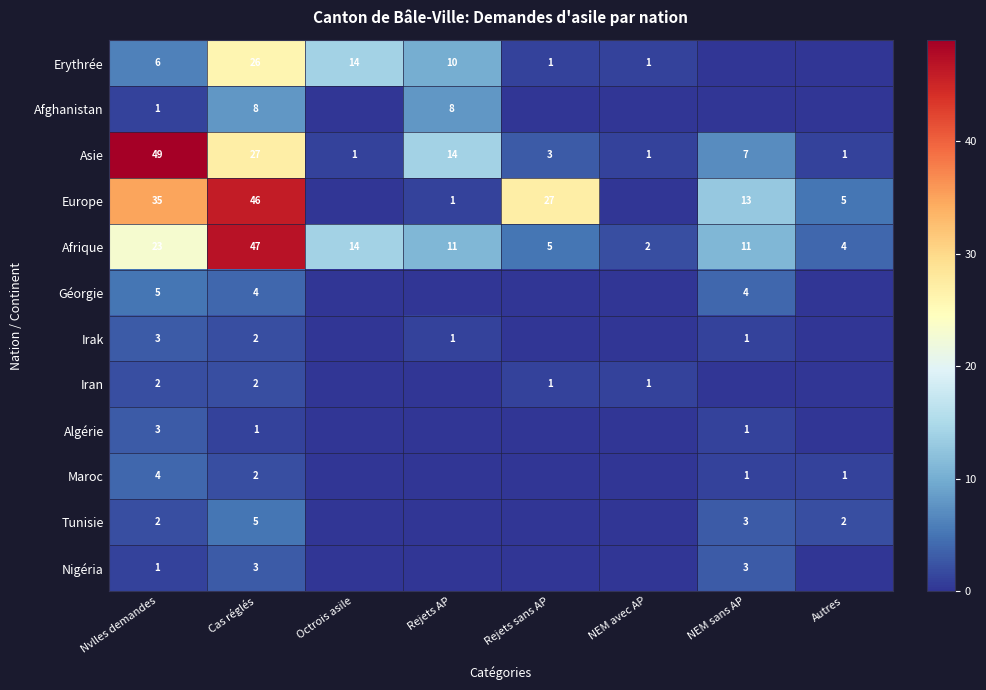

What is the sum of the Asie values at Cas réglés and NEM sans AP?

34